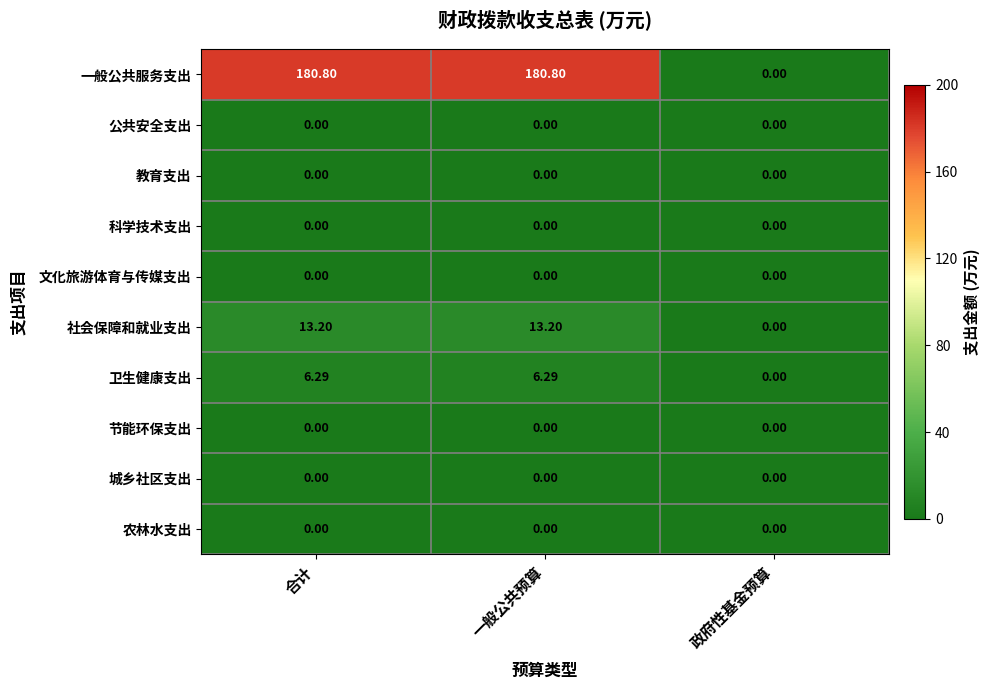

Between 一般公共预算 and 政府性基金预算, which series saw the biggest shift?

一般公共服务支出